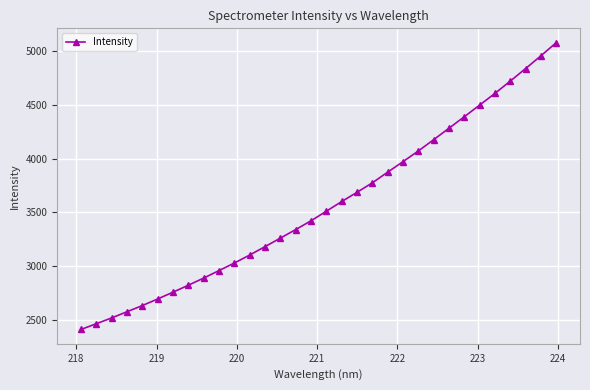

What is the value of the 24th point from the left?

4175.0